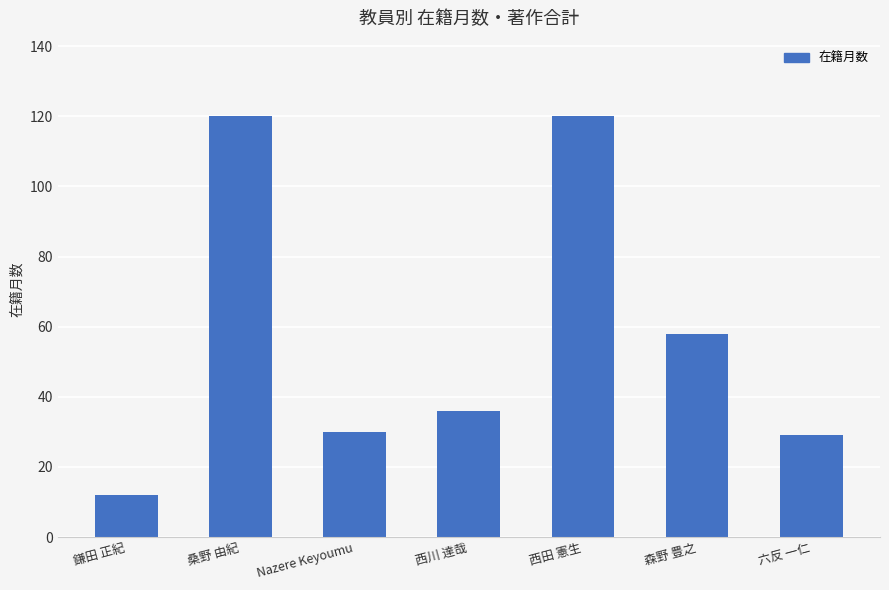

Reading left to right, list all the values displayed in this chart.

12	120	30	36	120	58	29